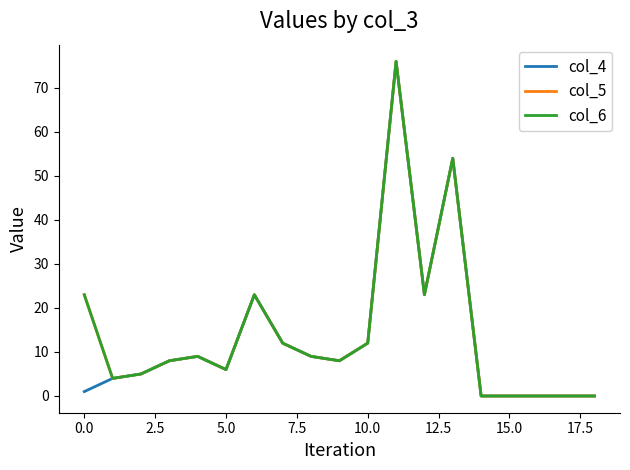

Does the chart display data point markers on the line(s)?

No